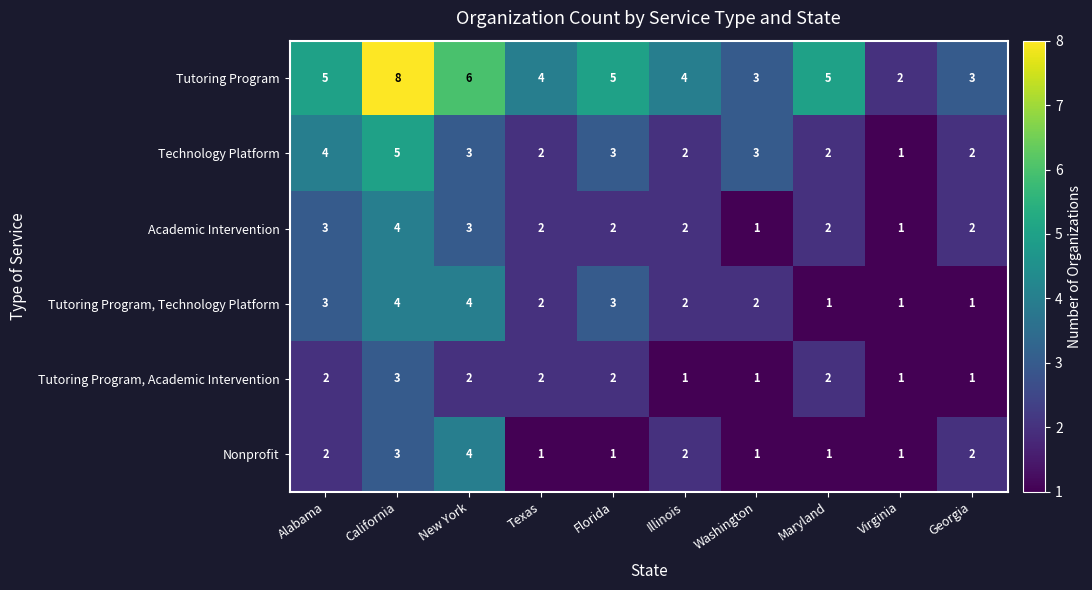

Which series has the largest total across all categories?

Tutoring Program